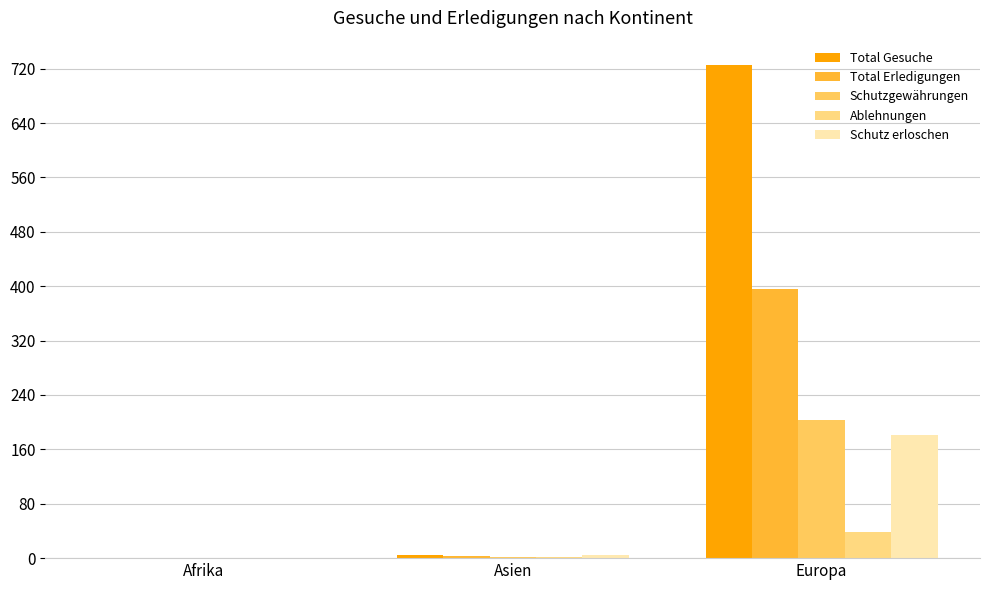

Which label corresponds to the largest value in the chart?

Europa